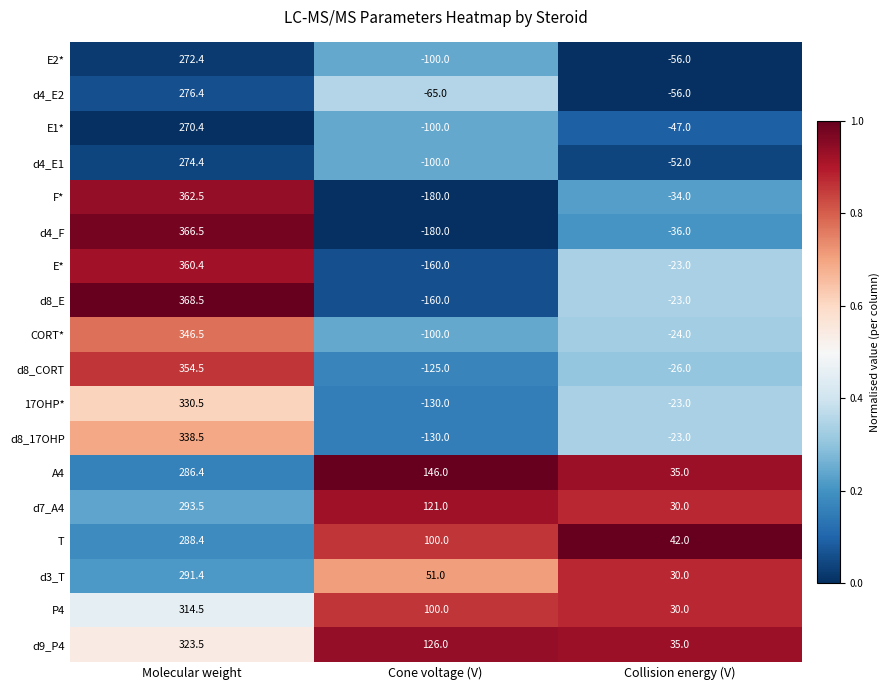

How many data points does each series have?

3